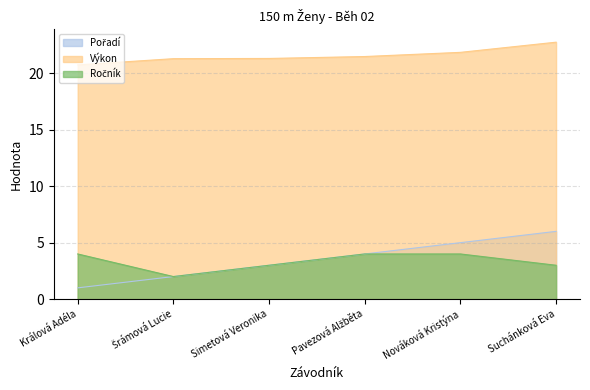

Rank the categories by Ročník value from lowest to highest.

Šrámová Lucie, Simetová Veronika, Suchánková Eva, Králová Adéla, Pavezová Alžběta, Nováková Kristýna